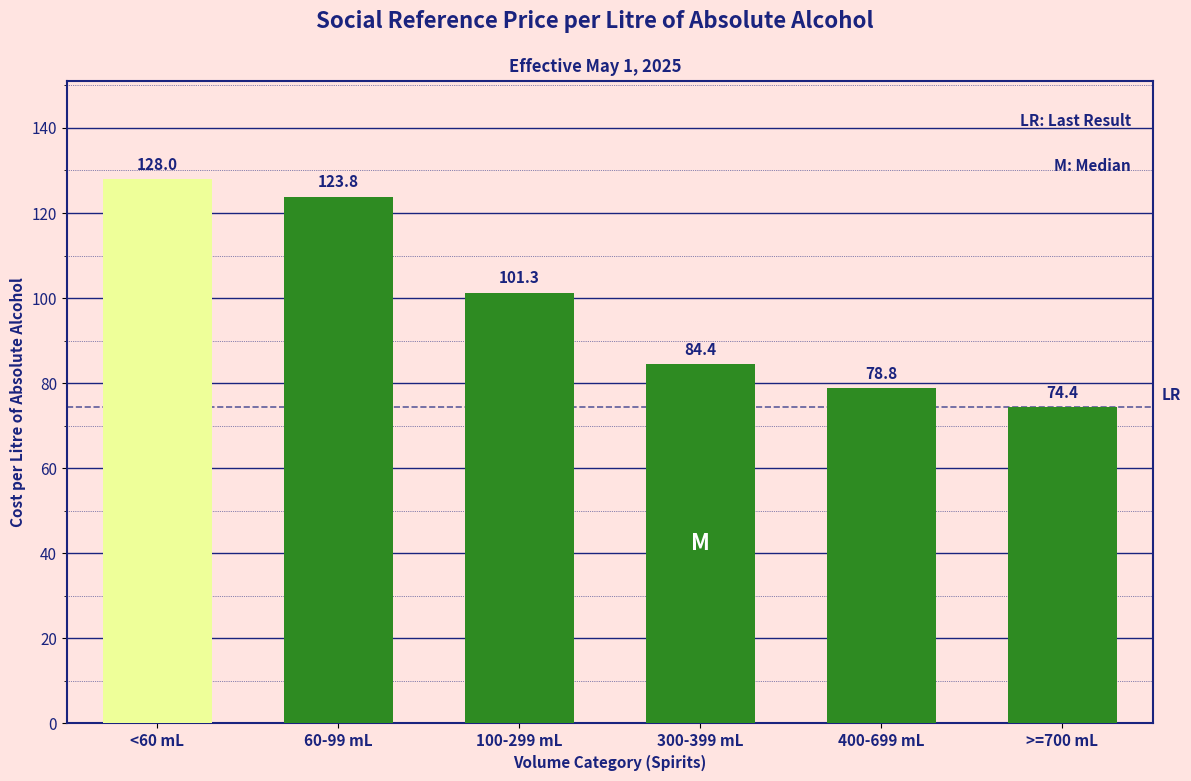

Rank the categories by value from lowest to highest.

>=700 mL, 400-699 mL, 300-399 mL, 100-299 mL, 60-99 mL, <60 mL